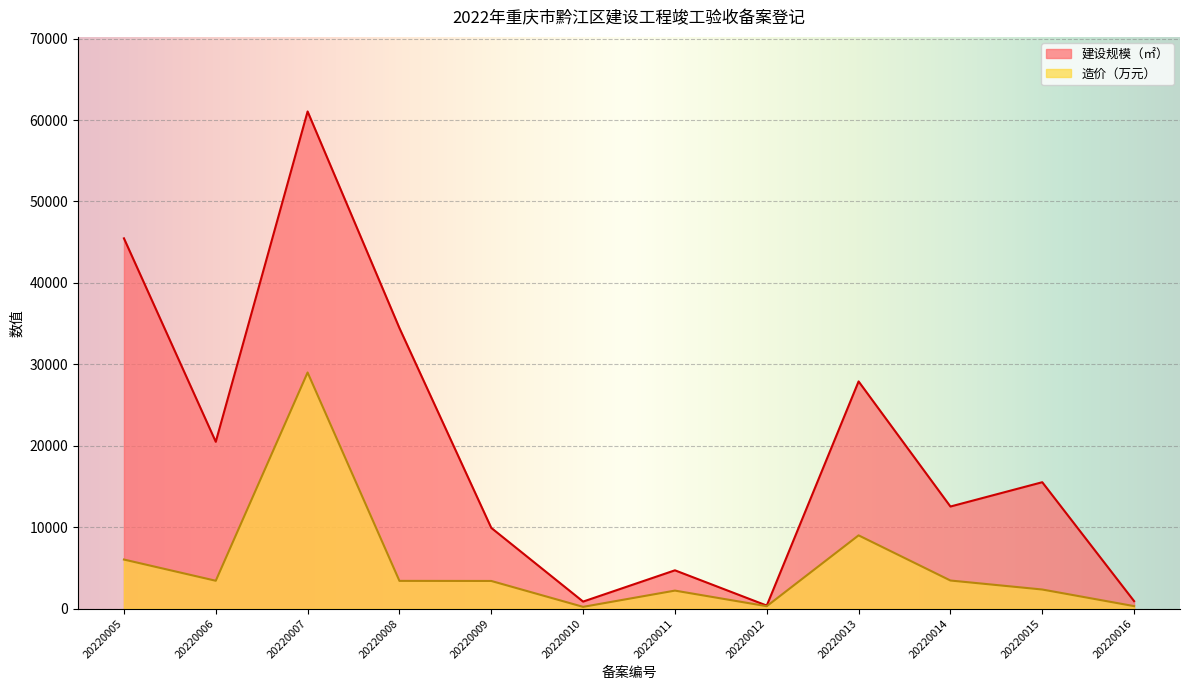

Reading right to left, what are all the values shown in this chart?

建设规模（㎡）: 20220016=922.9	20220015=15525.9	20220014=12541.2	20220013=27904.7	20220012=377.3	20220011=4707.6	20220010=867.5	20220009=9918.0	20220008=34454.3	20220007=61054.3	20220006=20488.9	20220005=45473.1
造价（万元）: 20220016=310.0	20220015=2350.0	20220014=3455.0	20220013=9000.0	20220012=300.0	20220011=2216.0	20220010=220.0	20220009=3400.0	20220008=3410.0	20220007=29000.0	20220006=3425.7	20220005=6030.3